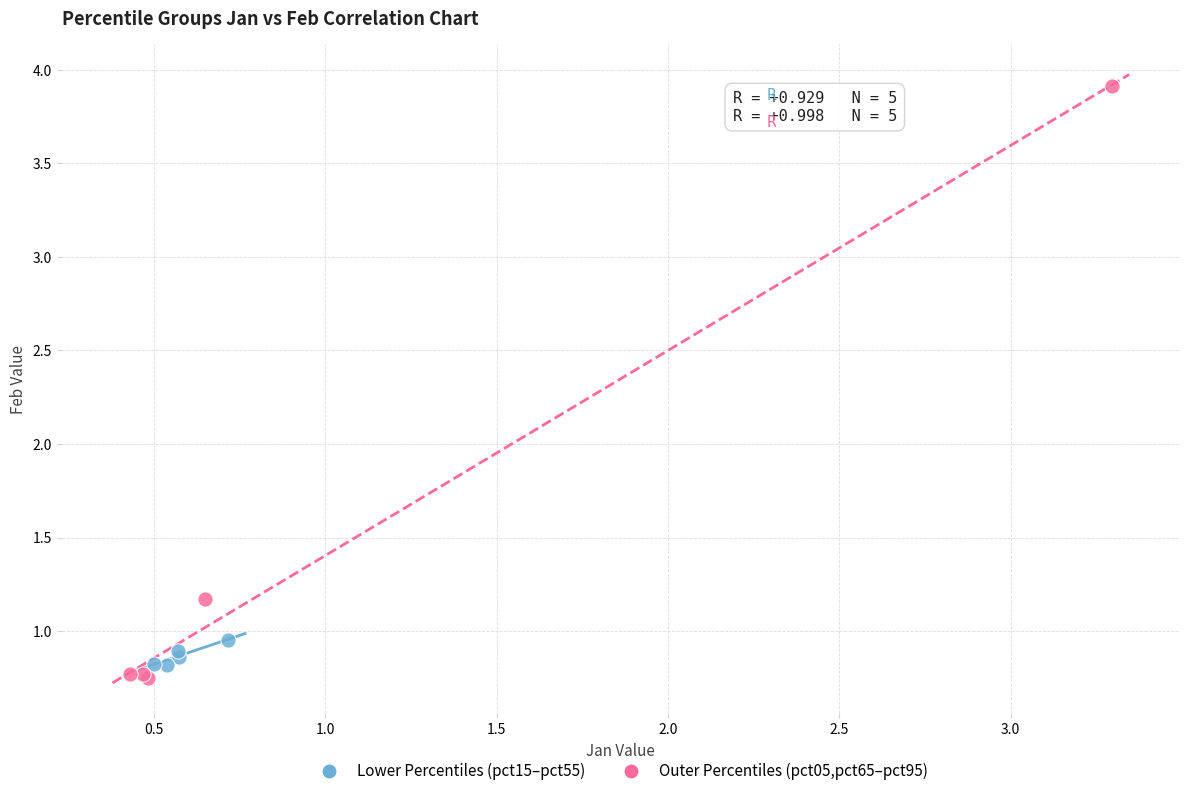

Which series reaches the maximum Y coordinate?

Outer Percentiles (pct05,pct65–pct95)